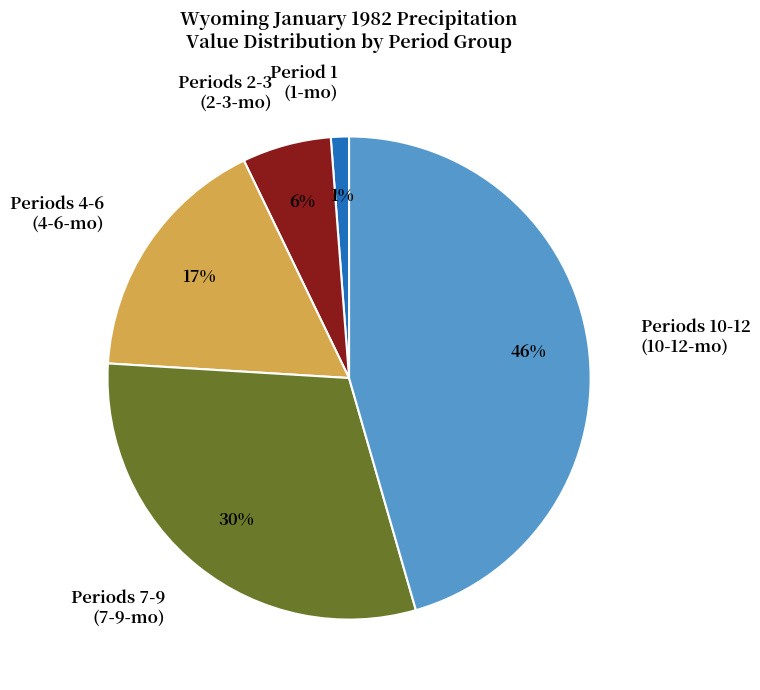

What is the smallest slice in the pie chart?

Period 1 (1-mo)